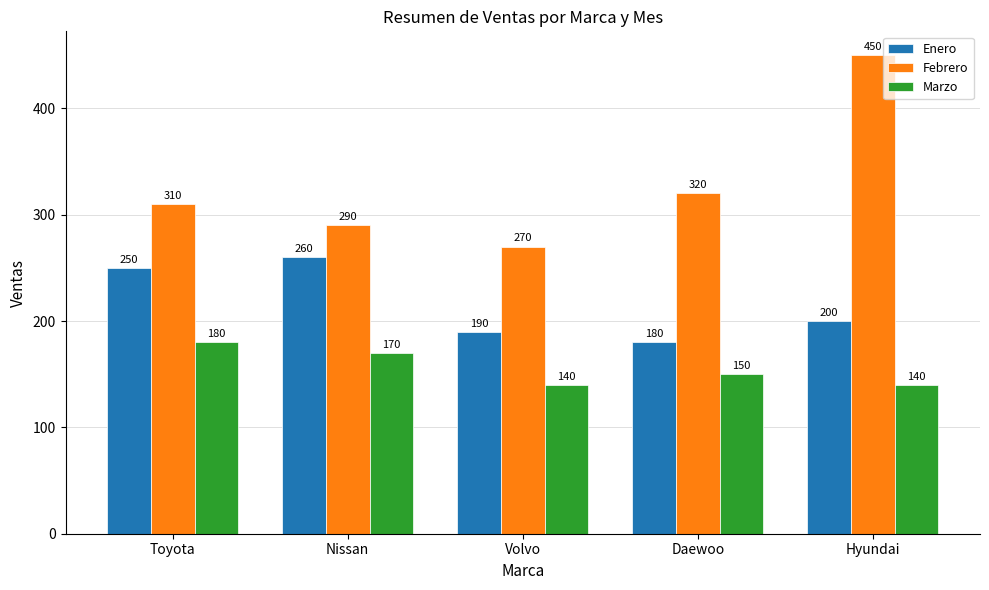

List the labels in order of Enero value, smallest first.

Daewoo, Volvo, Hyundai, Toyota, Nissan